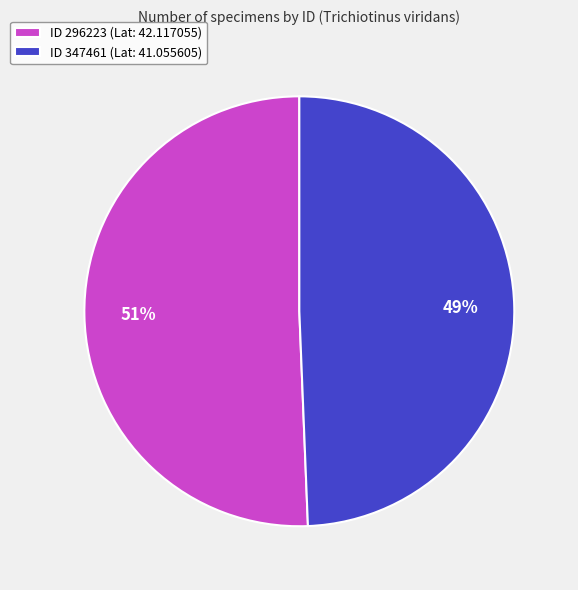

Which has a higher value, ID 347461 (Lat: 41.055605) or ID 296223 (Lat: 42.117055)?

ID 296223 (Lat: 42.117055)